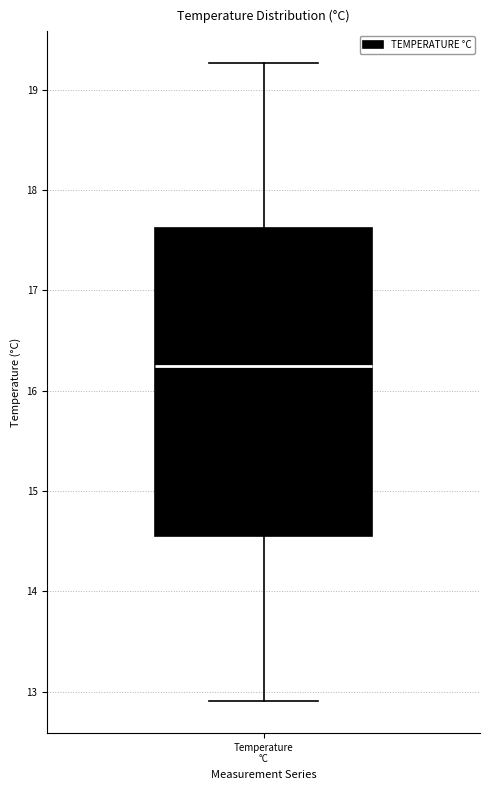

Read this box plot against the y-axis: the position of the median line, the range covered by the box, and the ends of both whiskers. The values are not printed on the chart, so give them approximately, as read against the axis.

median 16.2, box 14.6 to 17.6, whiskers 12.9 to 19.3